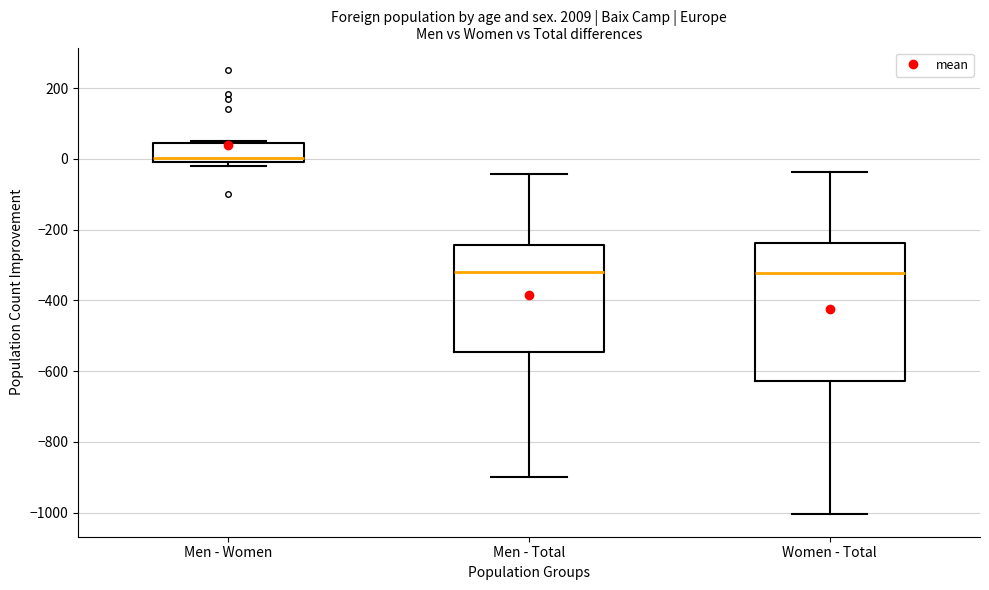

Which box is the tallest, from its lower edge to its upper edge?

Women - Total